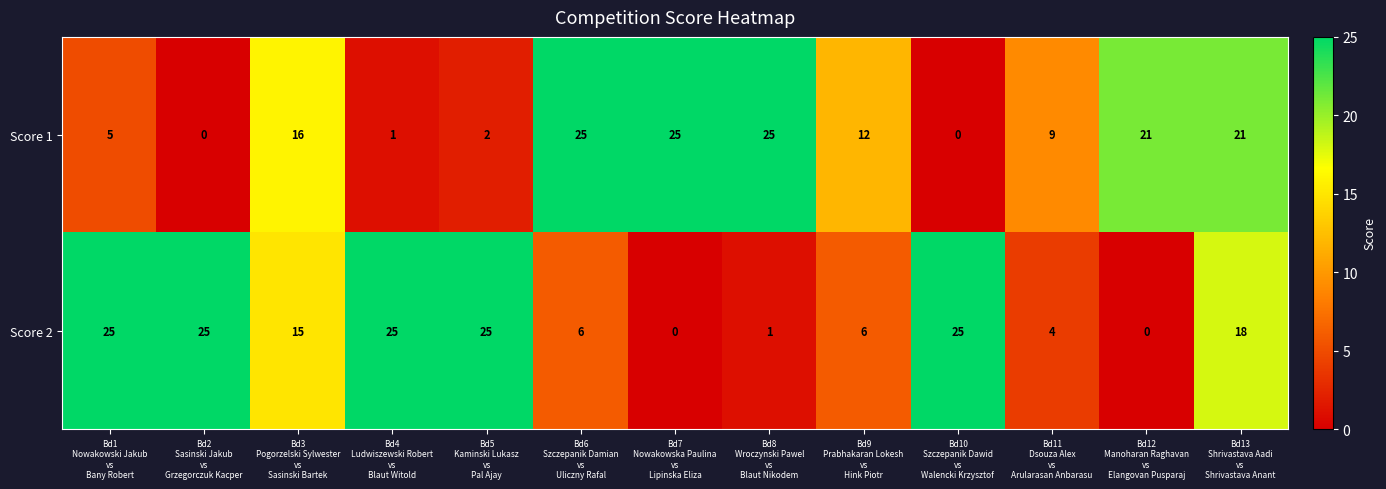

What is the maximum value shown in the chart?

25